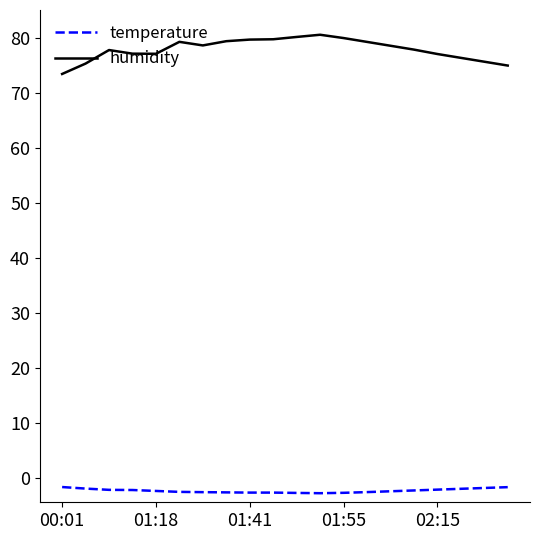

What is the maximum value shown in the chart?

80.5